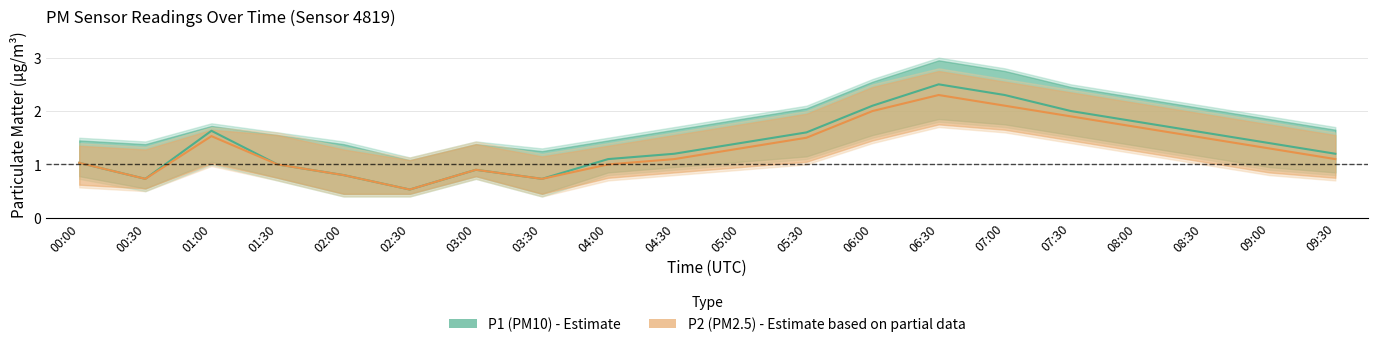

List the series in order of their overall mean, lowest first.

P2 (PM2.5), P1 (PM10)